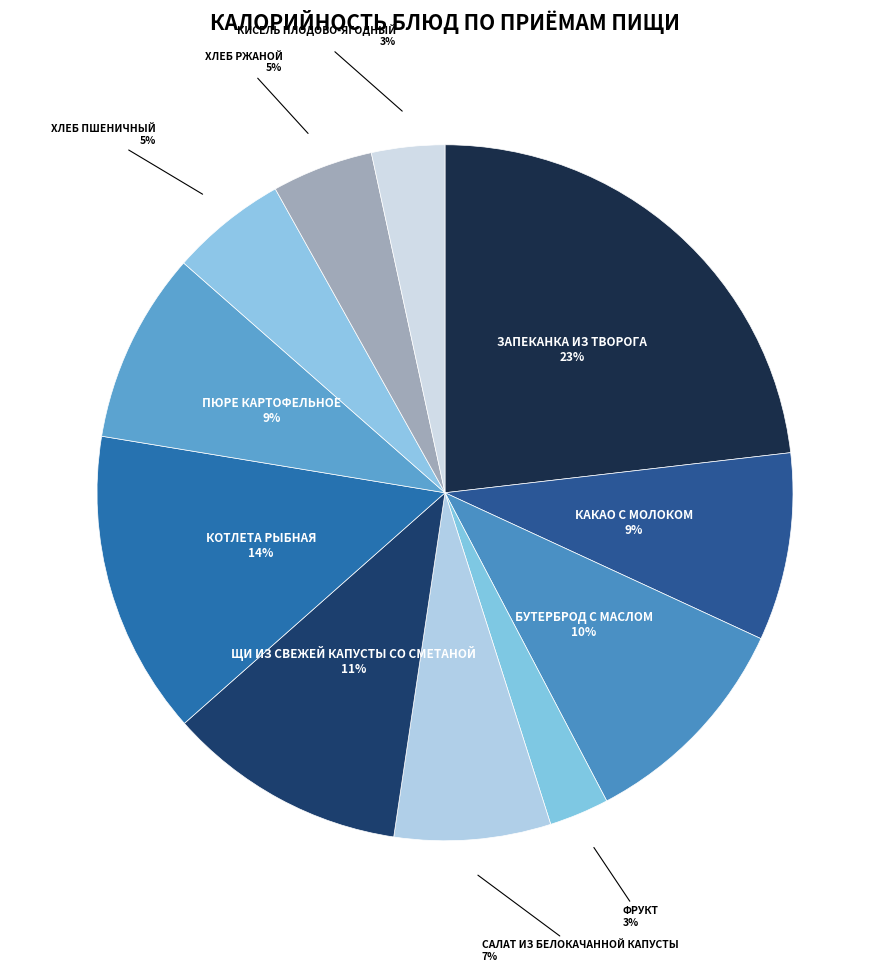

Count the number of slices in the pie.

11